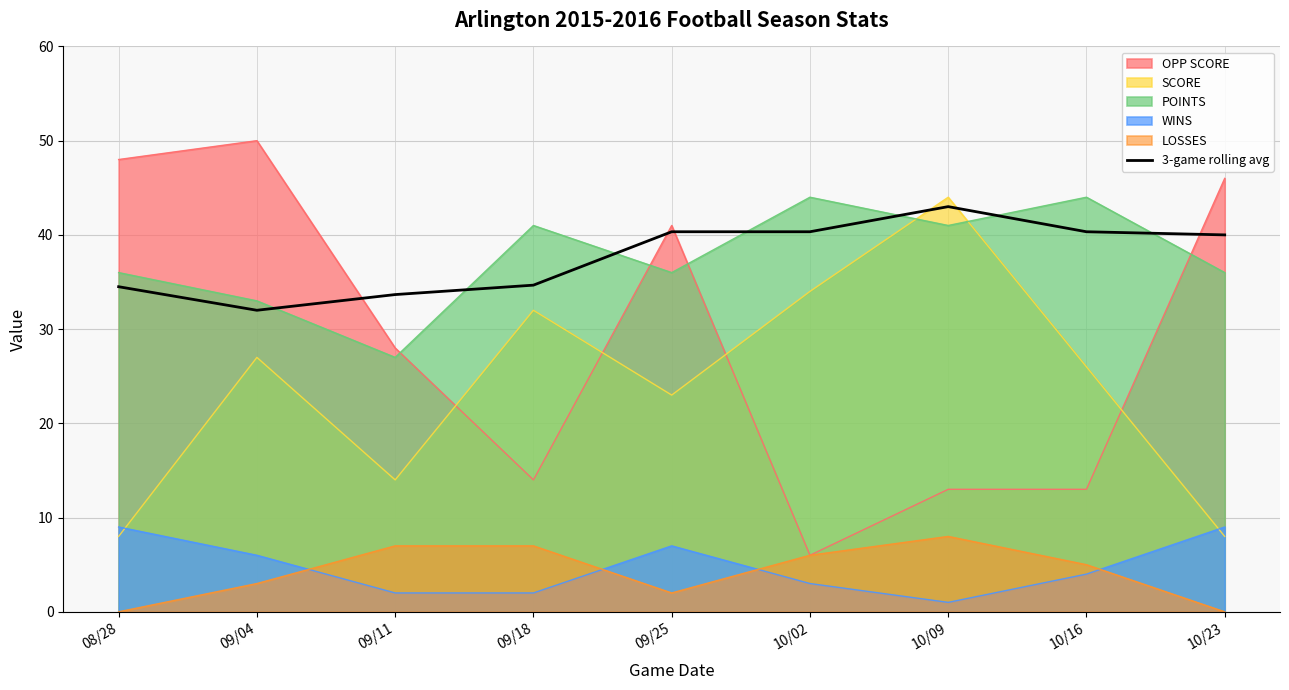

Which series has the widest spread of values?

OPP SCORE